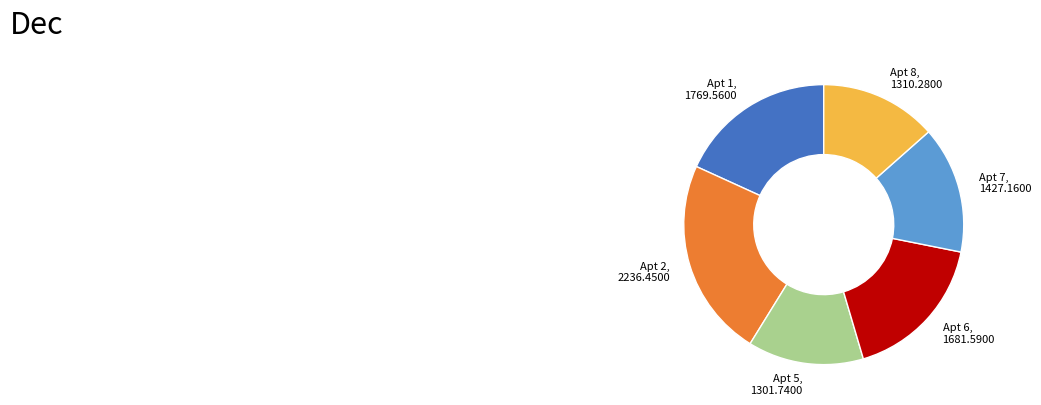

Which slice is the largest?

Apt 2